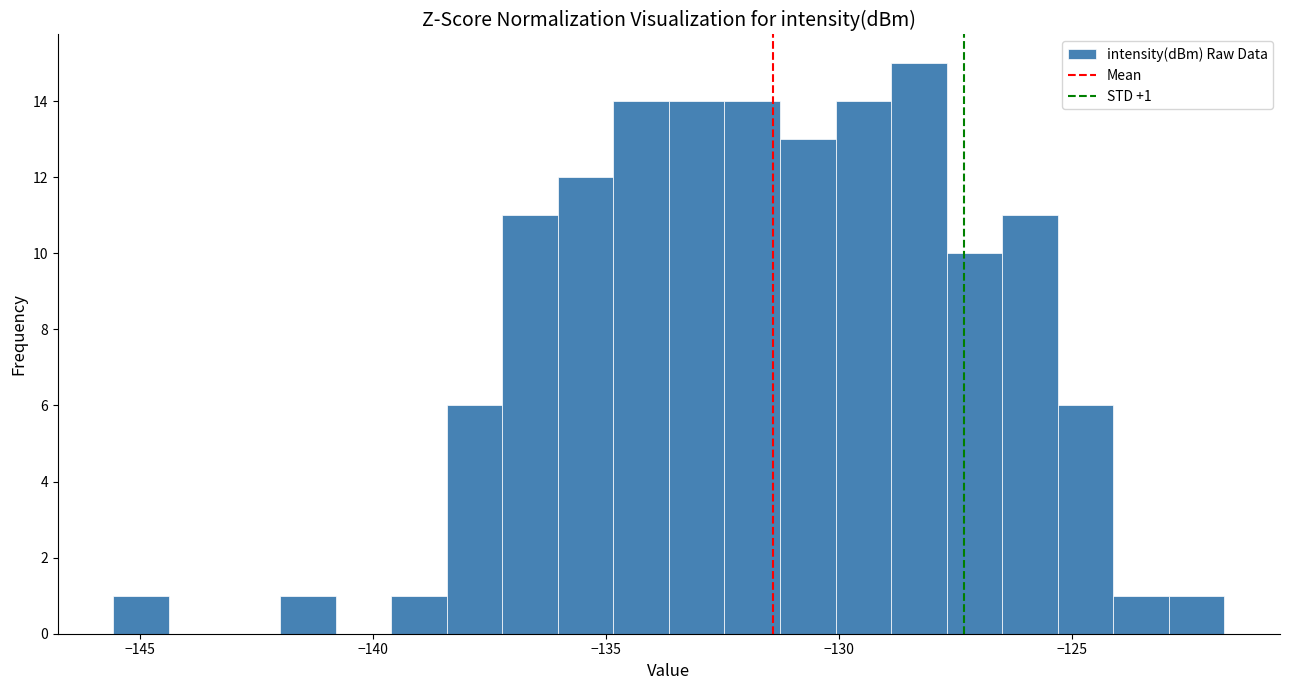

Around what value on the x-axis is the tallest bar? Give the approximate position of its centre, as read against the axis.

-128.5